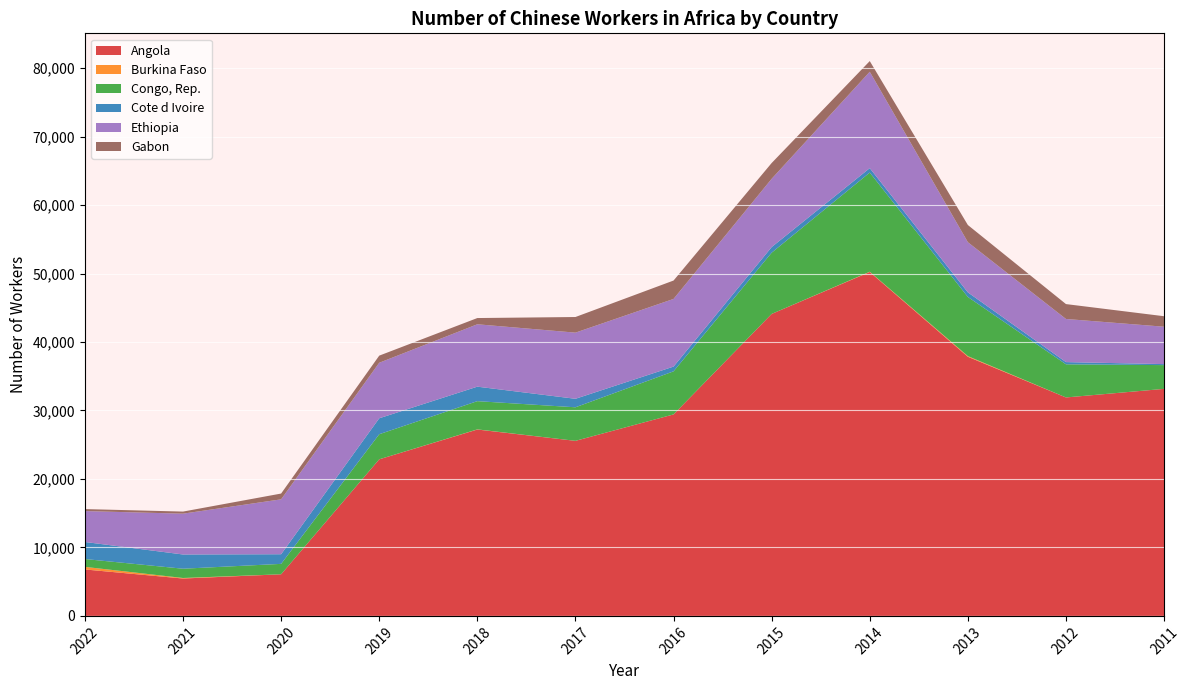

Reading left to right, what are all the values shown in this chart?

Angola: 2022=6784	2021=5460	2020=6079	2019=22868	2018=27222	2017=25567	2016=29428	2015=44106	2014=50231	2013=37847	2012=31905	2011=33159
Burkina Faso: 2022=378	2021=78	2020=0	2019=3	2018=21	2017=3	2016=0	2015=0	2014=37	2013=97	2012=1	2011=3
Congo, Rep.: 2022=1144	2021=1354	2020=1521	2019=3664	2018=4122	2017=4899	2016=6293	2015=8942	2014=14483	2013=8637	2012=4838	2011=3467
Cote d Ivoire: 2022=2492	2021=2078	2020=1407	2019=2329	2018=2116	2017=1241	2016=691	2015=821	2014=646	2013=673	2012=325	2011=146
Ethiopia: 2022=4511	2021=5963	2020=8019	2019=8107	2018=9112	2017=9663	2016=9883	2015=9973	2014=14078	2013=7325	2012=6299	2011=5463
Gabon: 2022=293	2021=304	2020=844	2019=1041	2018=910	2017=2281	2016=2686	2015=2304	2014=1560	2013=2509	2012=2174	2011=1531